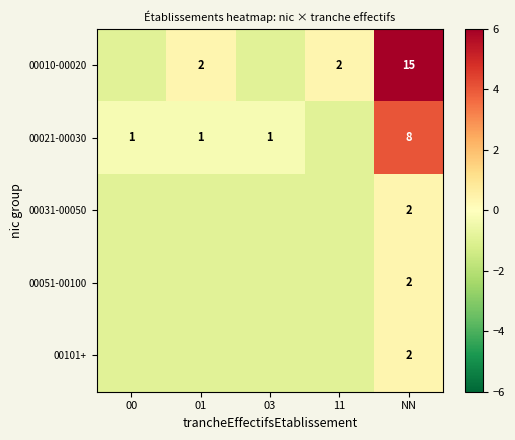

Is the value of 00051-00100 at NN greater than the value of 00021-00030 at 01?

Yes